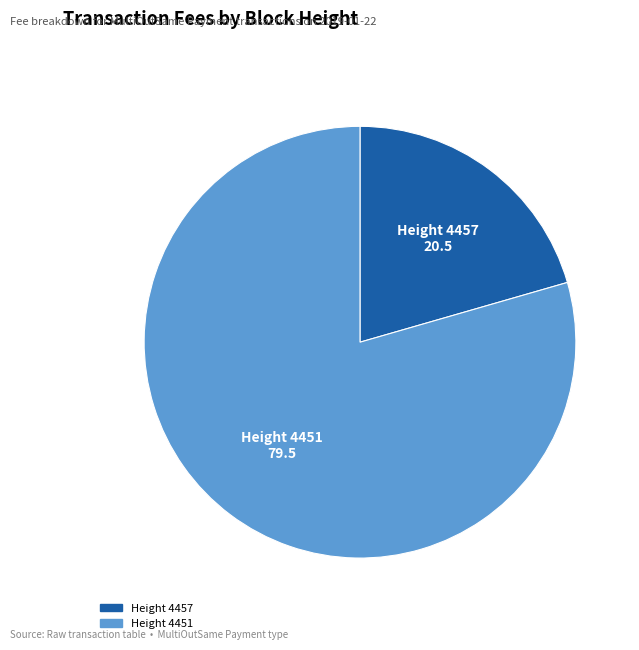

Which has a higher value, Height 4457 or Height 4451?

Height 4451